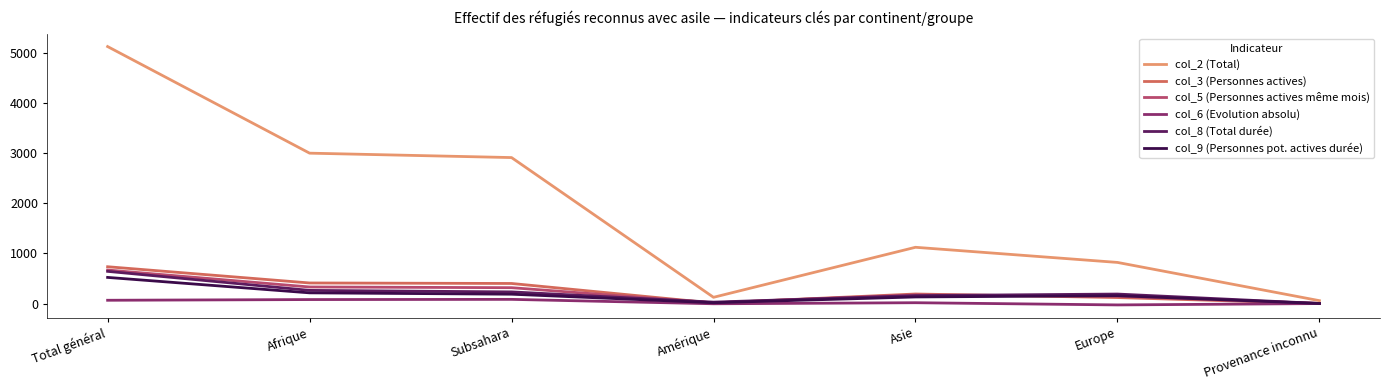

True or false: col_6 (Evolution absolu) has a value of -4 at Amérique.

True